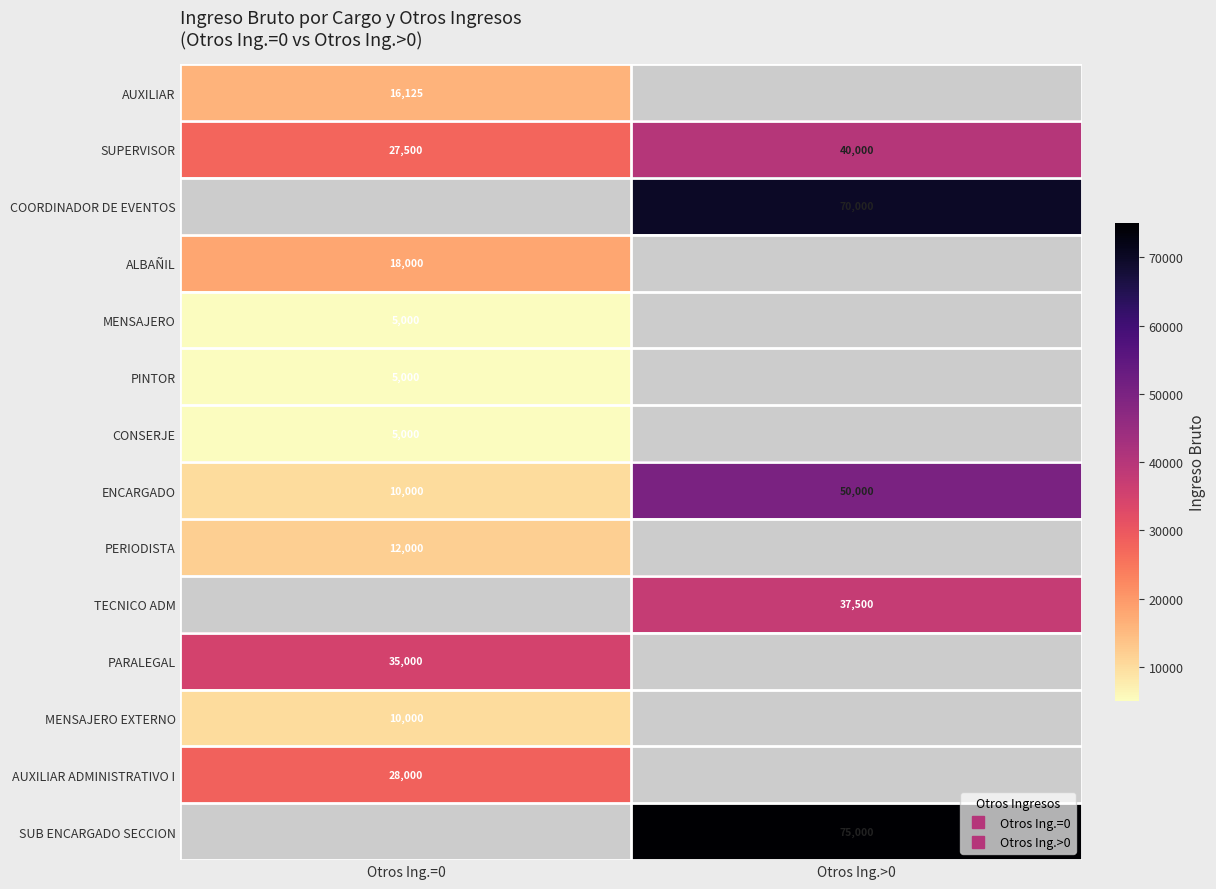

Which label corresponds to the largest value in the chart?

Otros Ing.>0